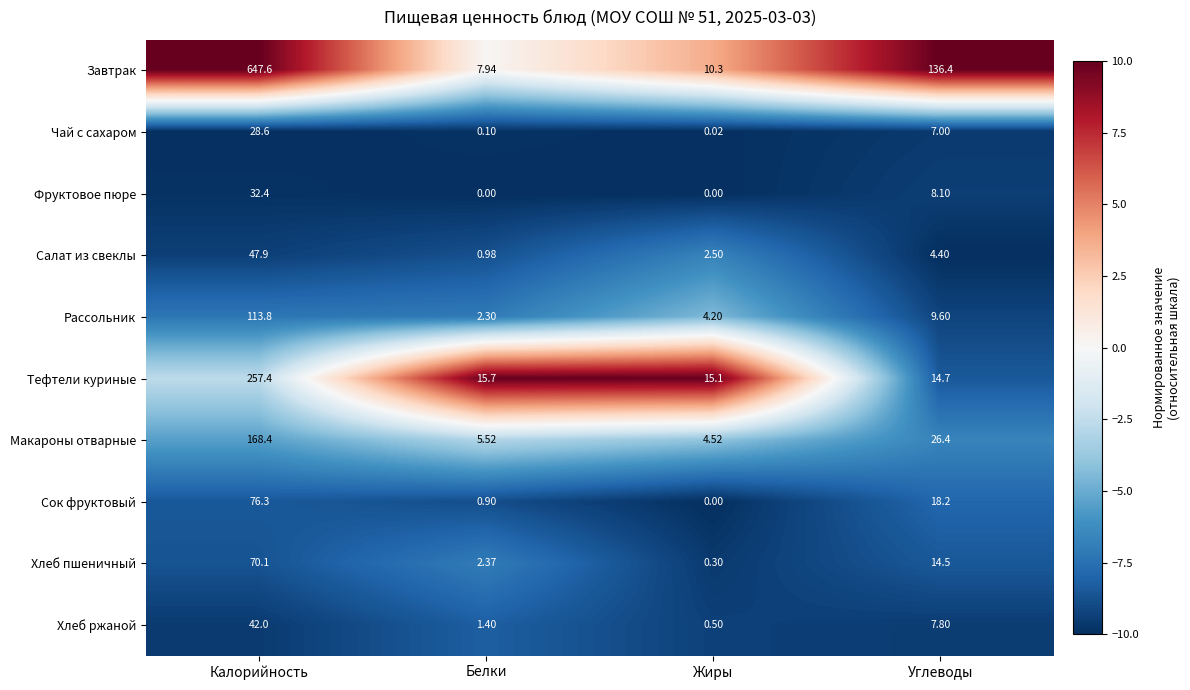

Which series has the largest range (max minus min)?

Завтрак